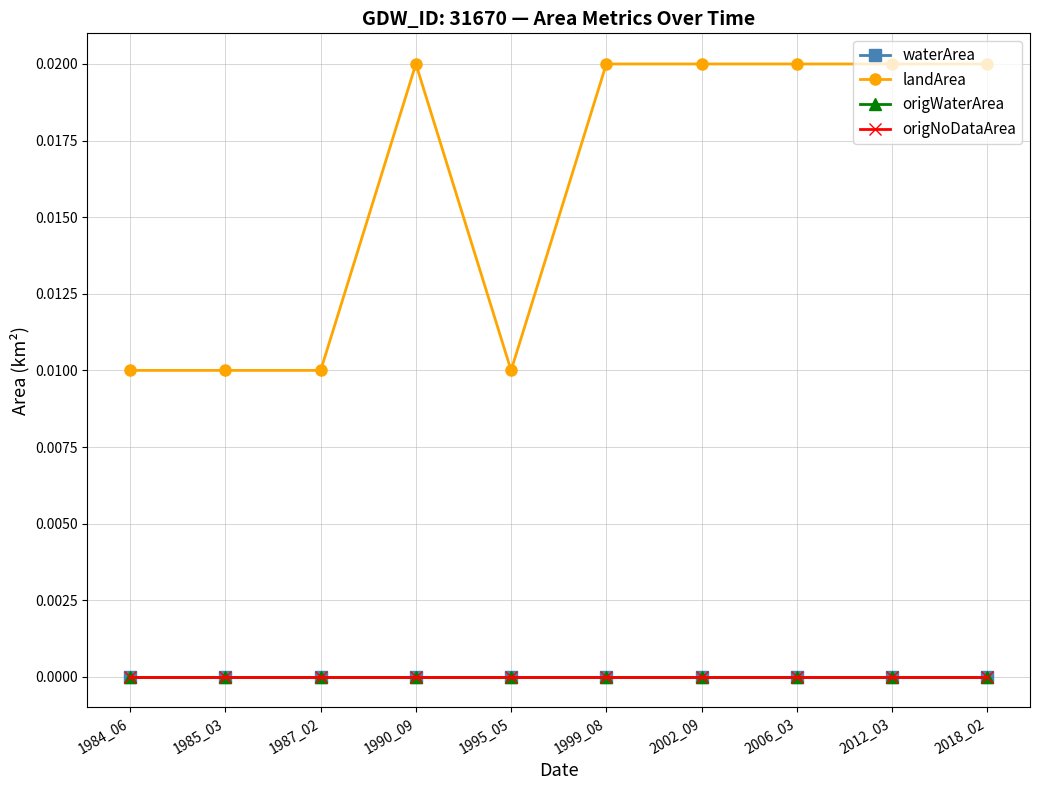

Which series changed the most between 1990_09 and 1999_08?

waterArea